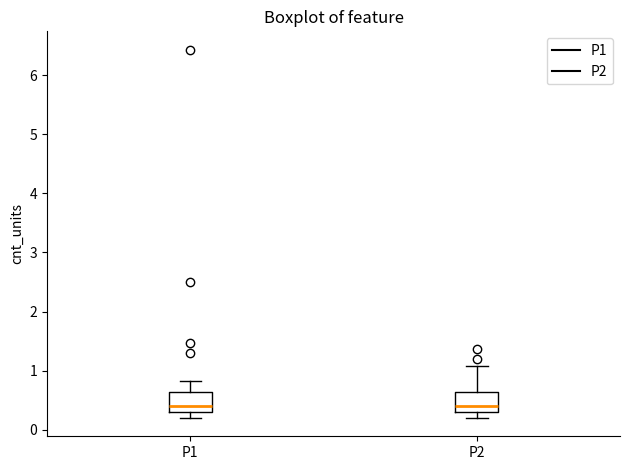

Where does the median line of the box for P2 sit on the y-axis? The values are not printed on the chart, so give them approximately, as read against the axis.

0.4